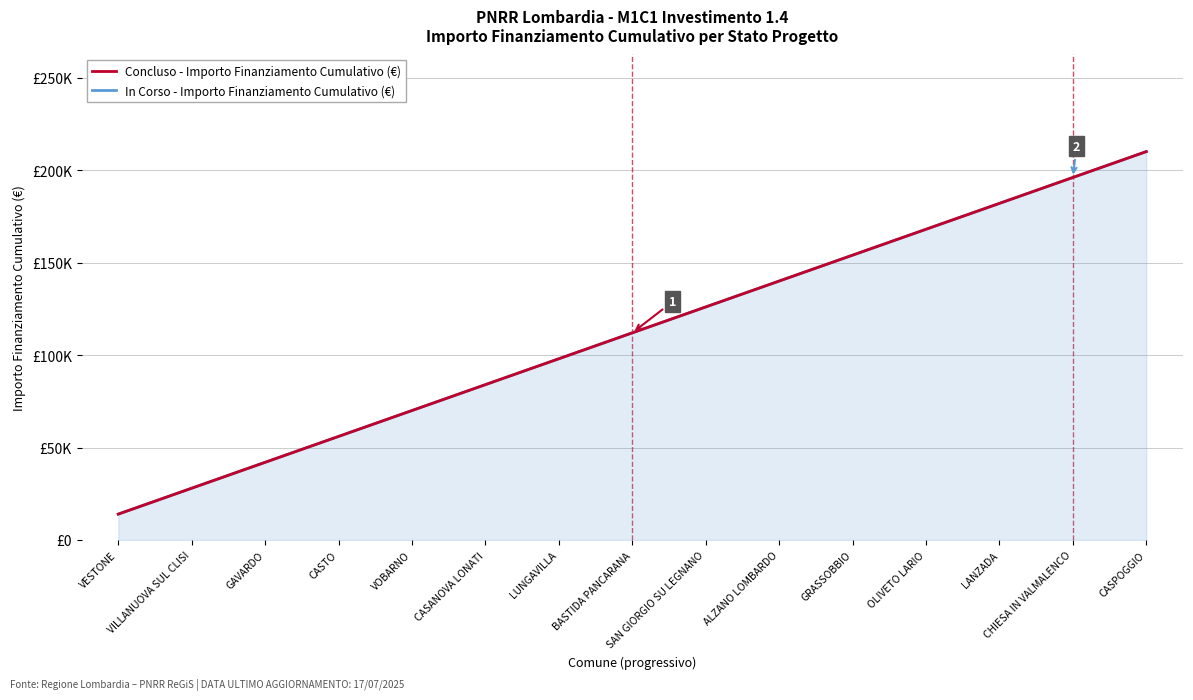

How many values in the In Corso - Importo Finanziamento Cumulativo (€) series exceed 112000?

7